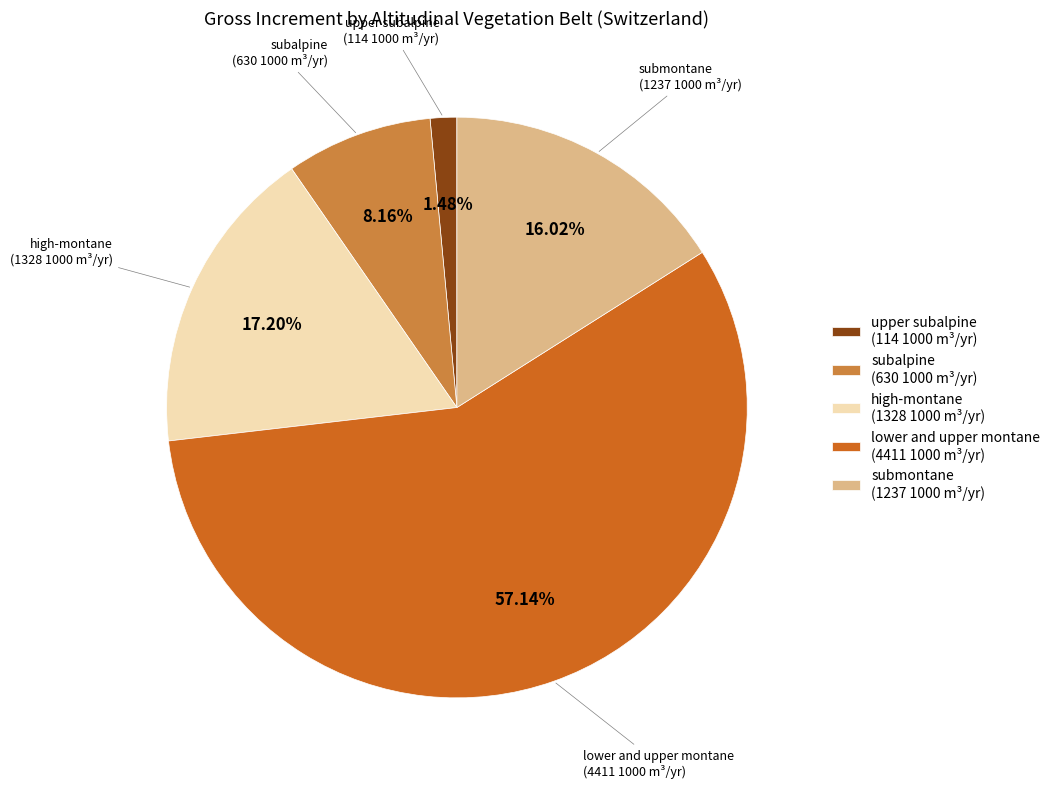

Which slice is the smallest?

upper subalpine